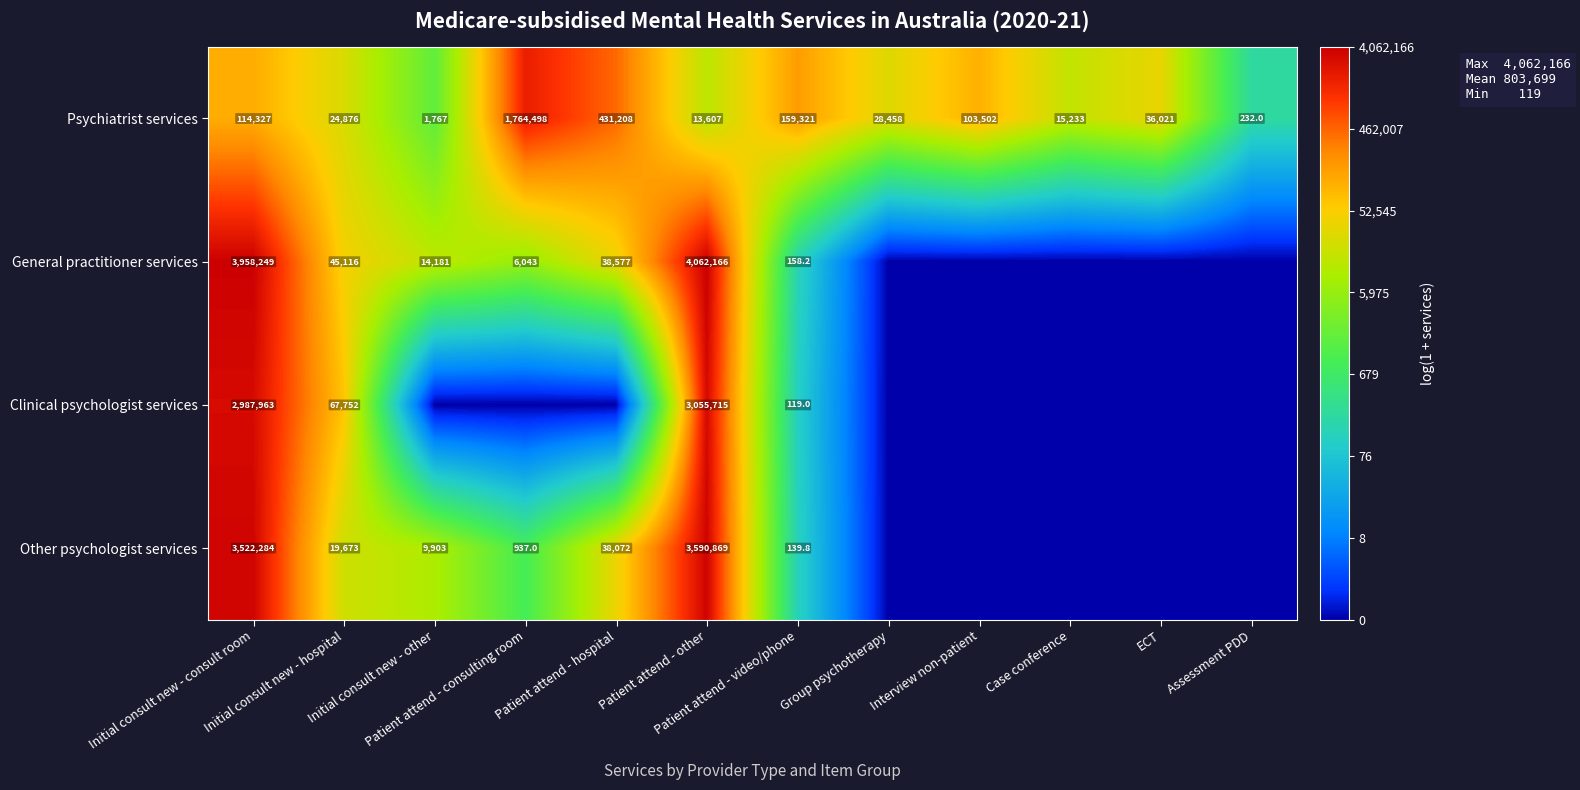

What is the difference between the second highest and second lowest values in the Psychiatrist services series?

429441.0